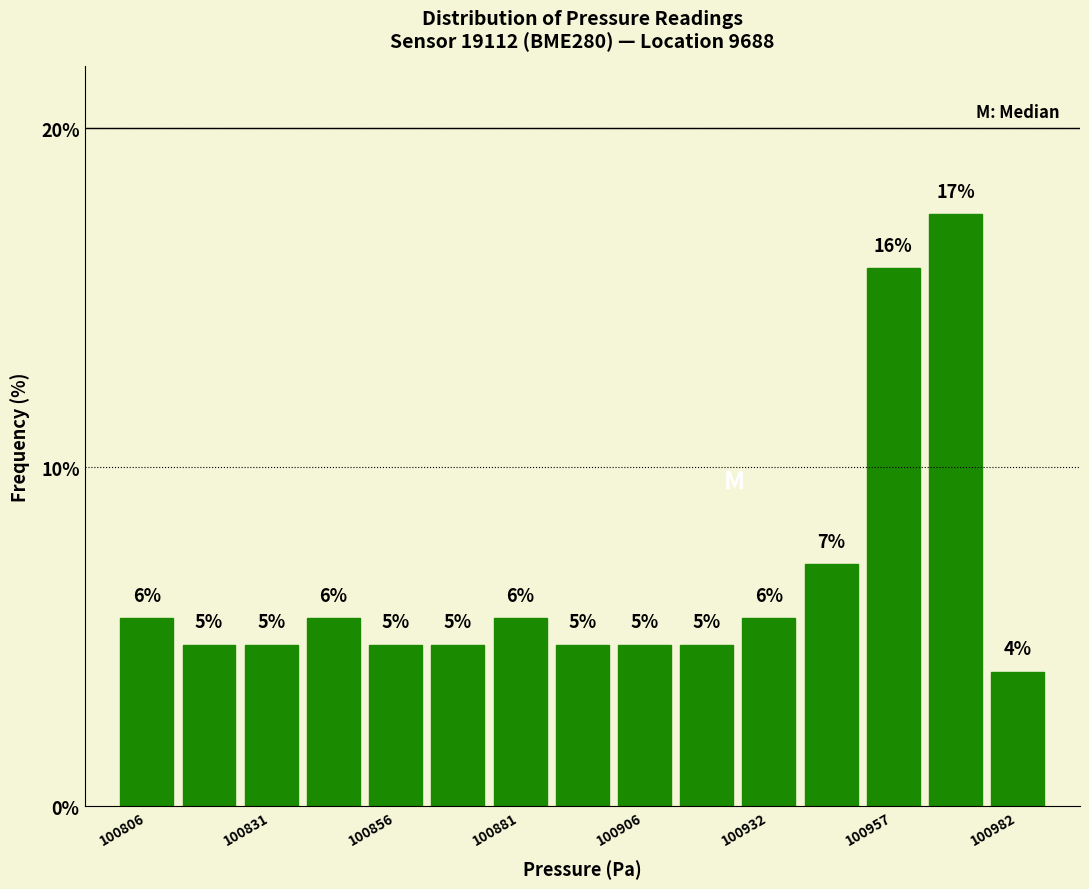

Read against the x-axis, roughly where is the centre of the tallest bar?

100970